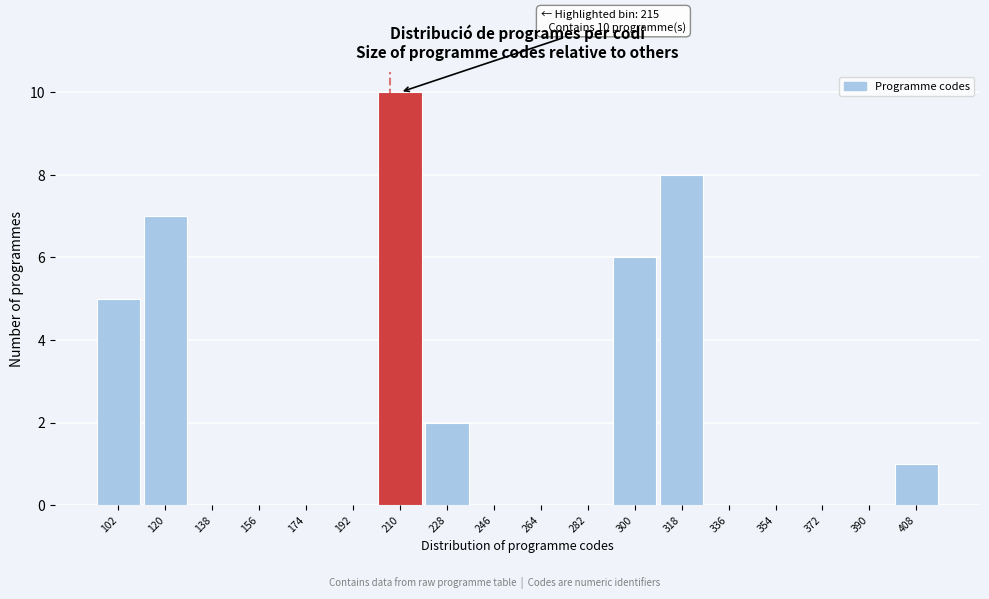

Reading left to right, what are all the values shown in this chart?

102=5	120=7	138=0	156=0	174=0	192=0	210=10	228=2	246=0	264=0	282=0	300=6	318=8	336=0	354=0	372=0	390=0	408=1